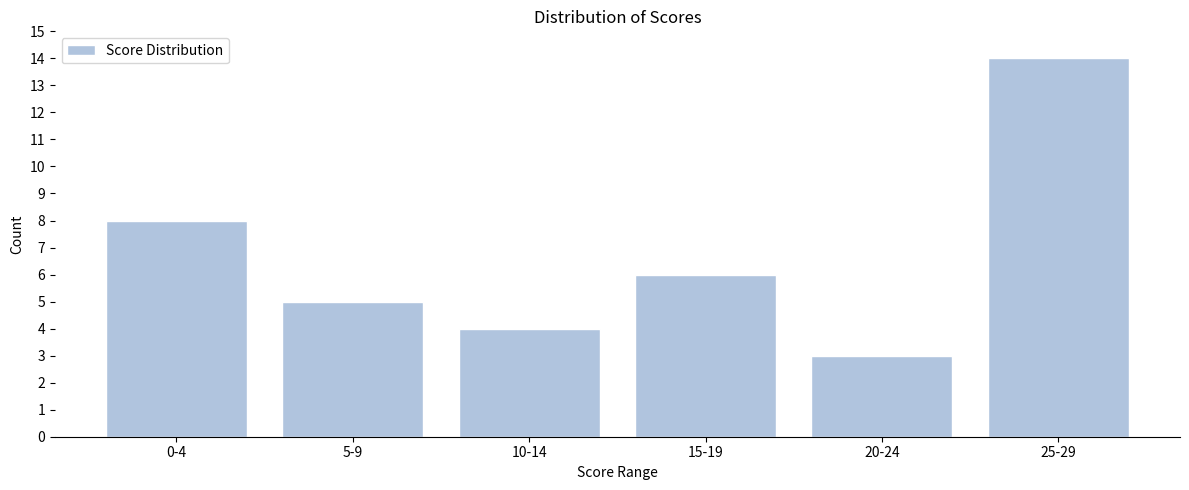

Reading left to right, what are all the values shown in this chart?

0-4=8	5-9=5	10-14=4	15-19=6	20-24=3	25-29=14